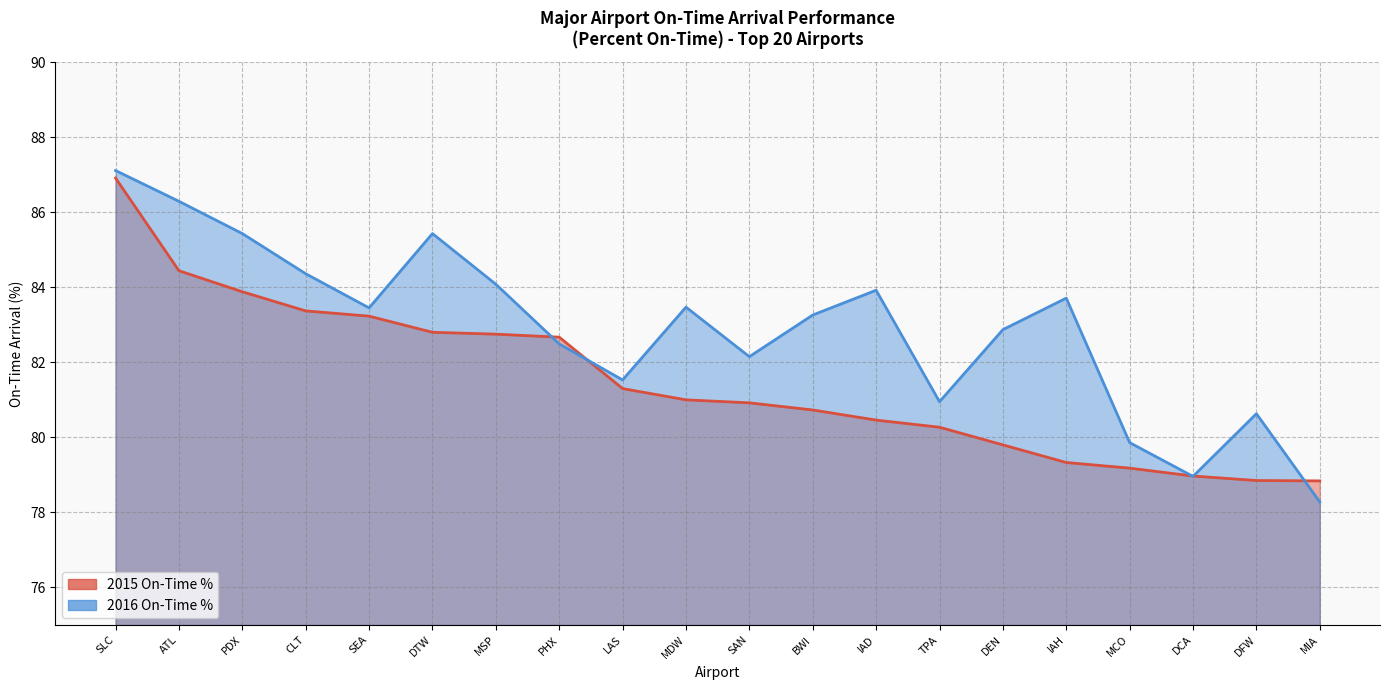

At which category is the sum across all series the highest?

SLC